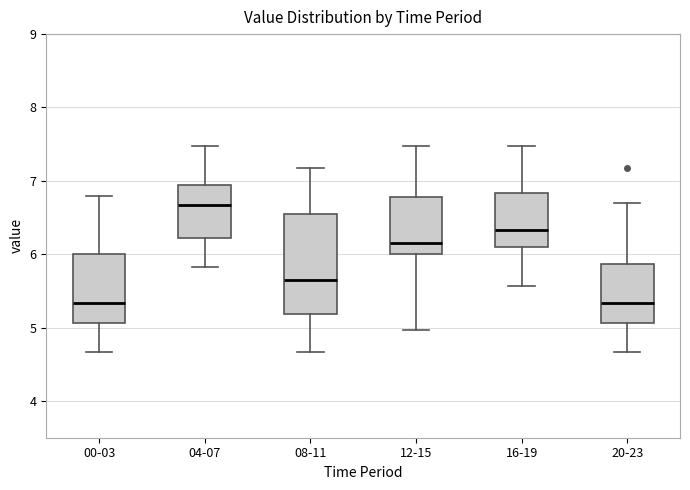

Where is the upper edge of the box for 16-19 on the y-axis? The values are not printed on the chart, so give them approximately, as read against the axis.

6.8